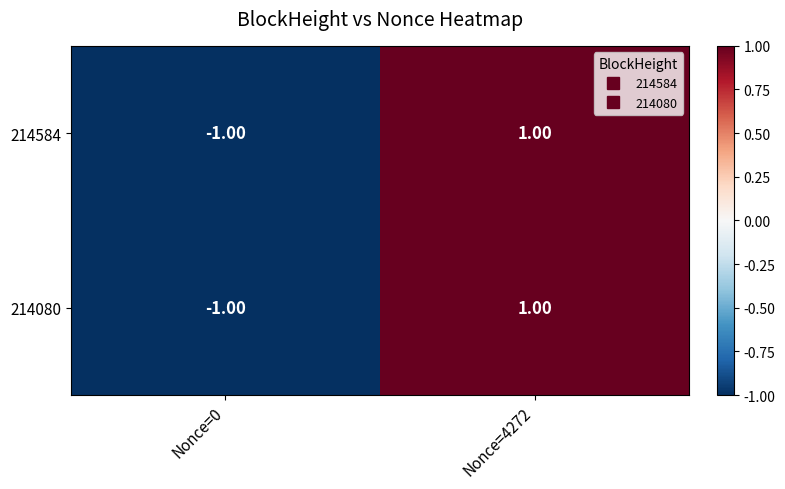

Is the value of 214584 at Nonce=0 greater than the value of 214080 at Nonce=4272?

No